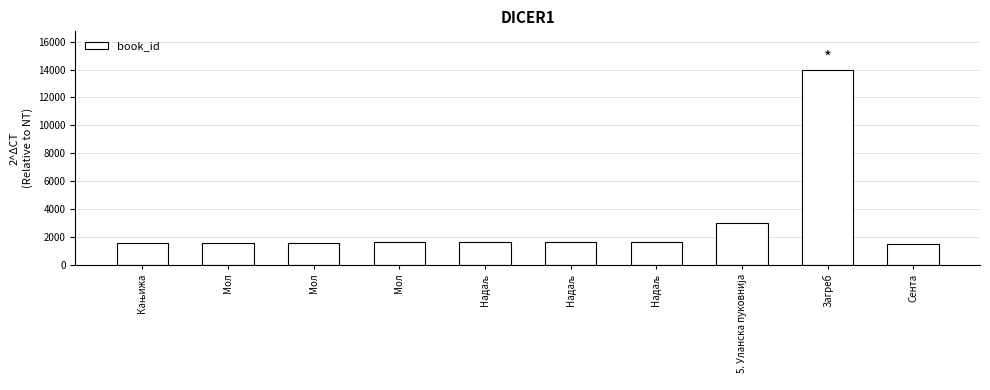

Does the chart contain any negative values?

No